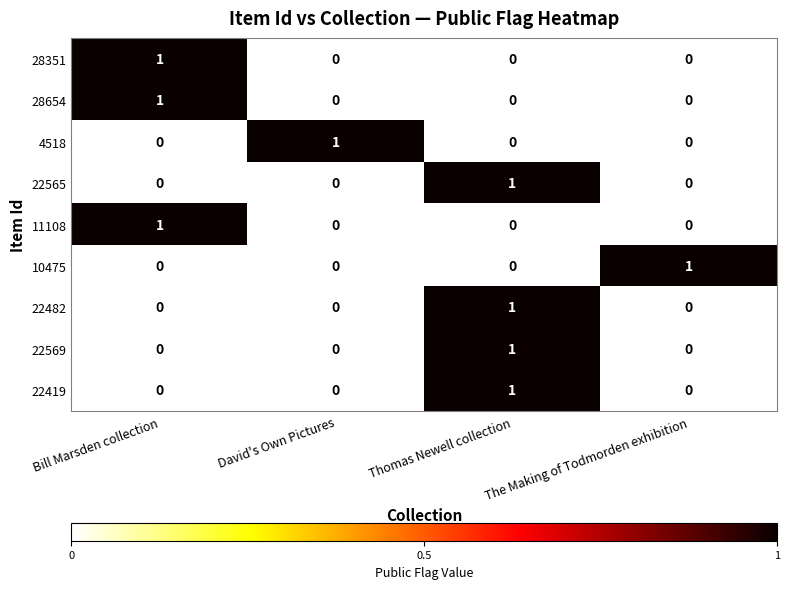

The 22482 series shows 0 at The Making of Todmorden exhibition. True or false?

True